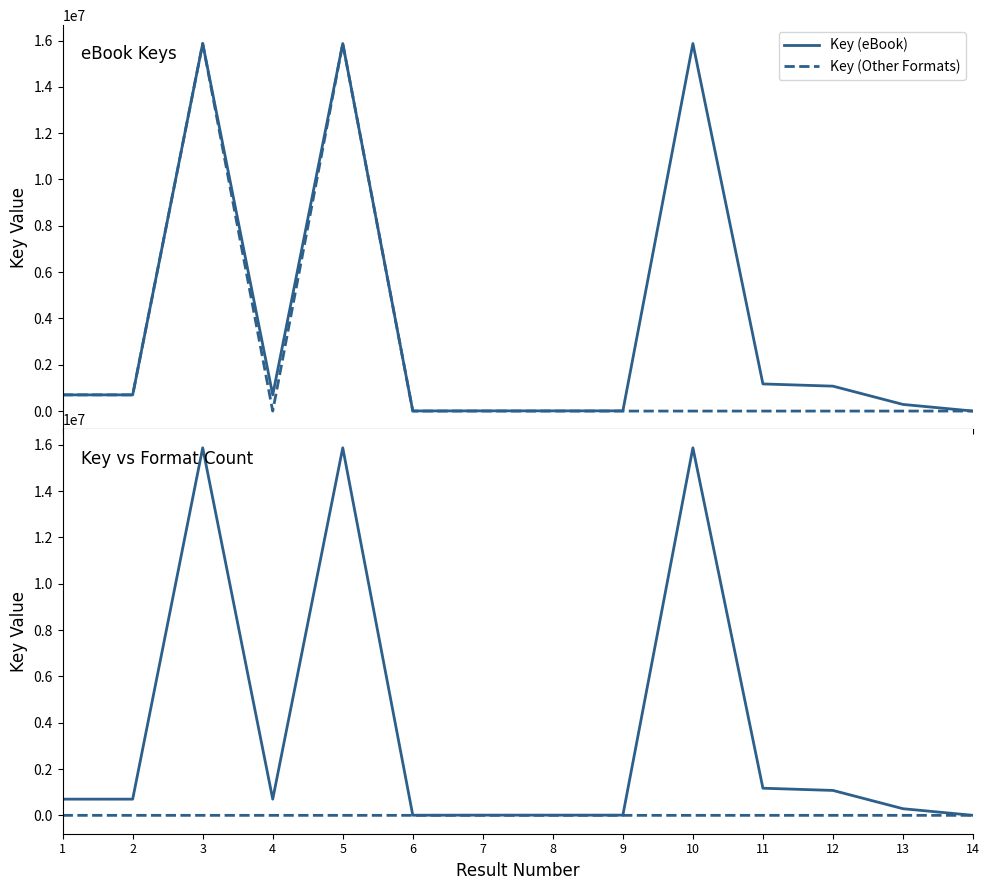

What is the difference between the second highest and minimum values in the Key (eBook) series?

15869650